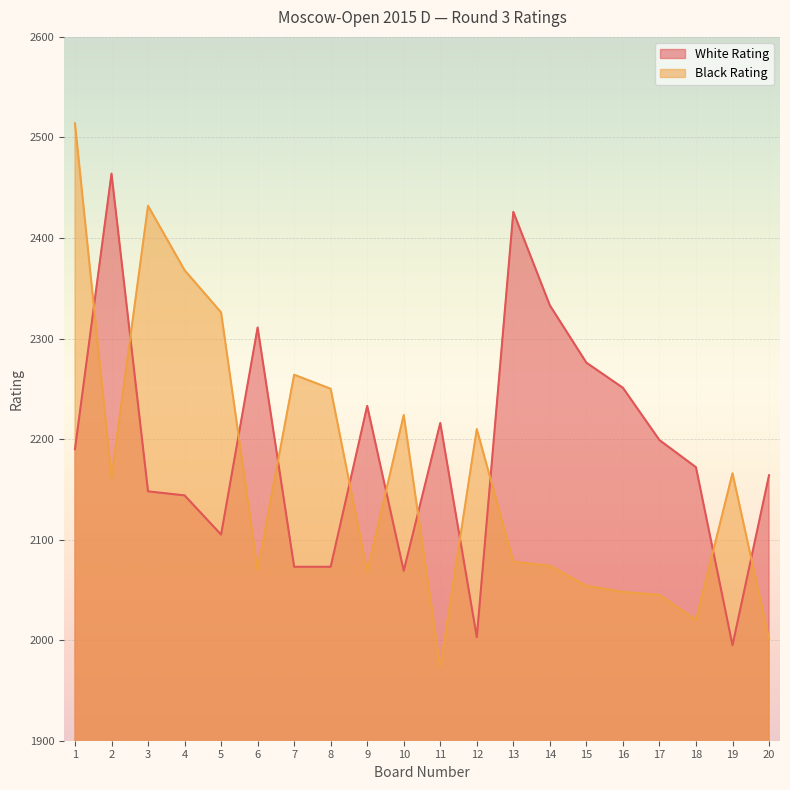

Which series has the largest range (max minus min)?

Black Rating